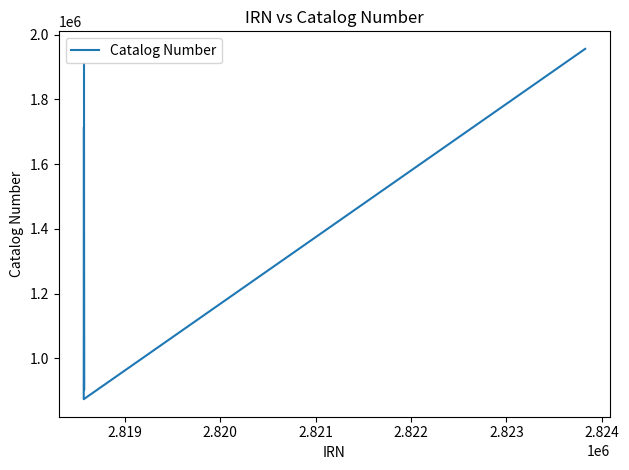

What is the value of the 2nd point from the left?

901987